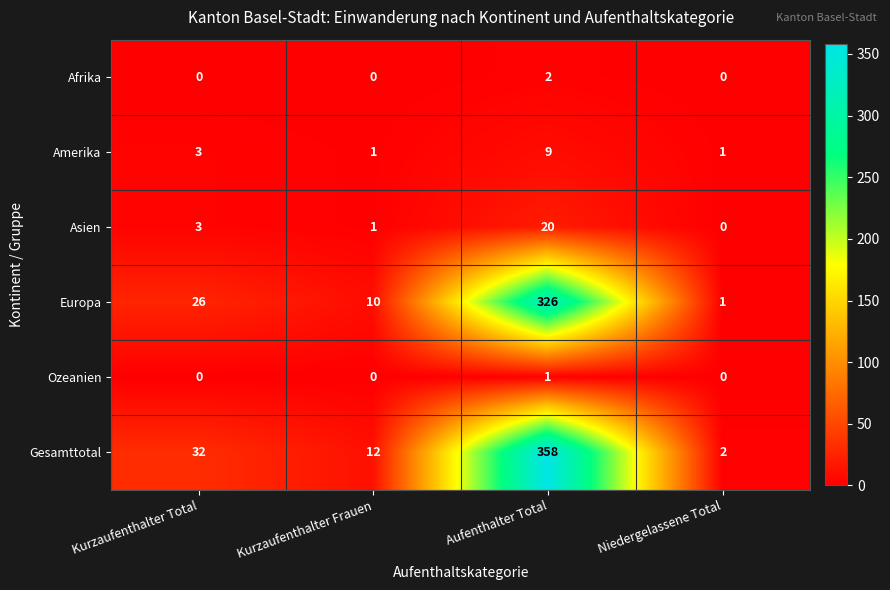

What is the difference between the maximum and minimum values in the Asien series?

20